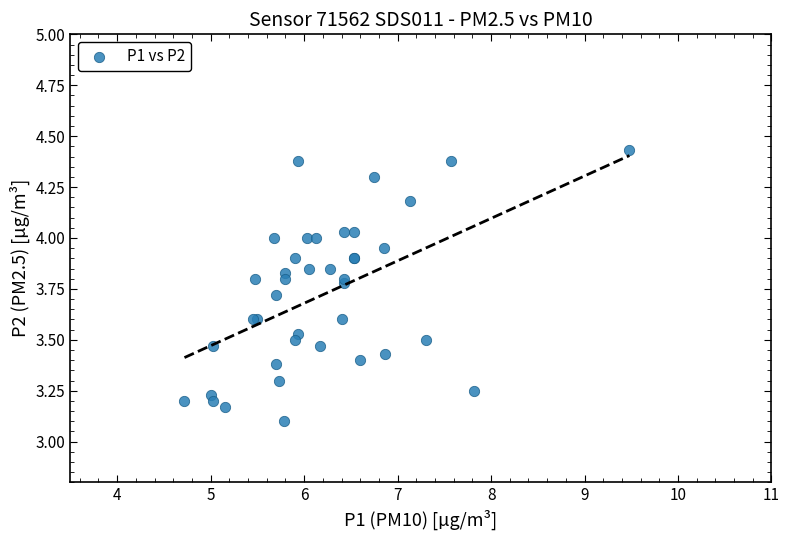

What Y value in the scatter plot is closest to 3?

3.1